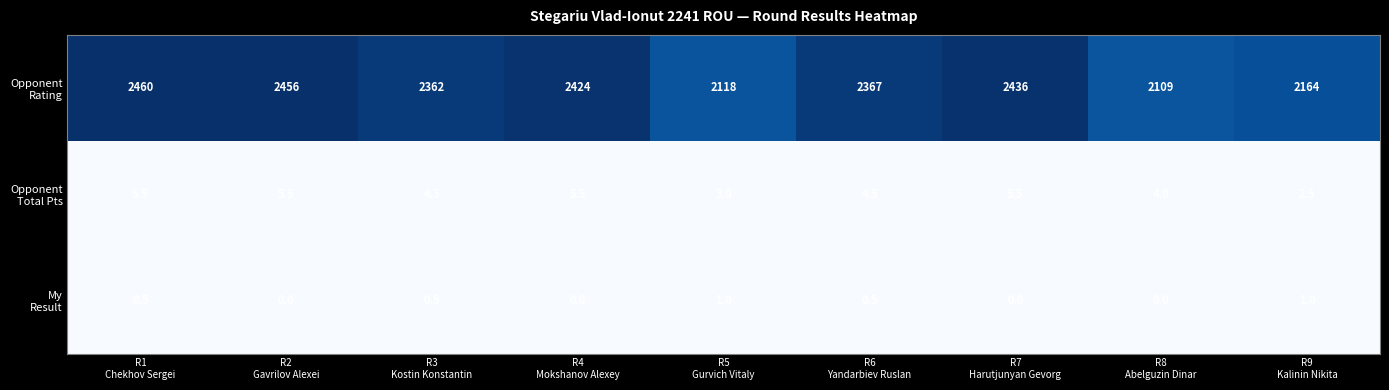

What is the maximum value shown in the chart?

2460.0